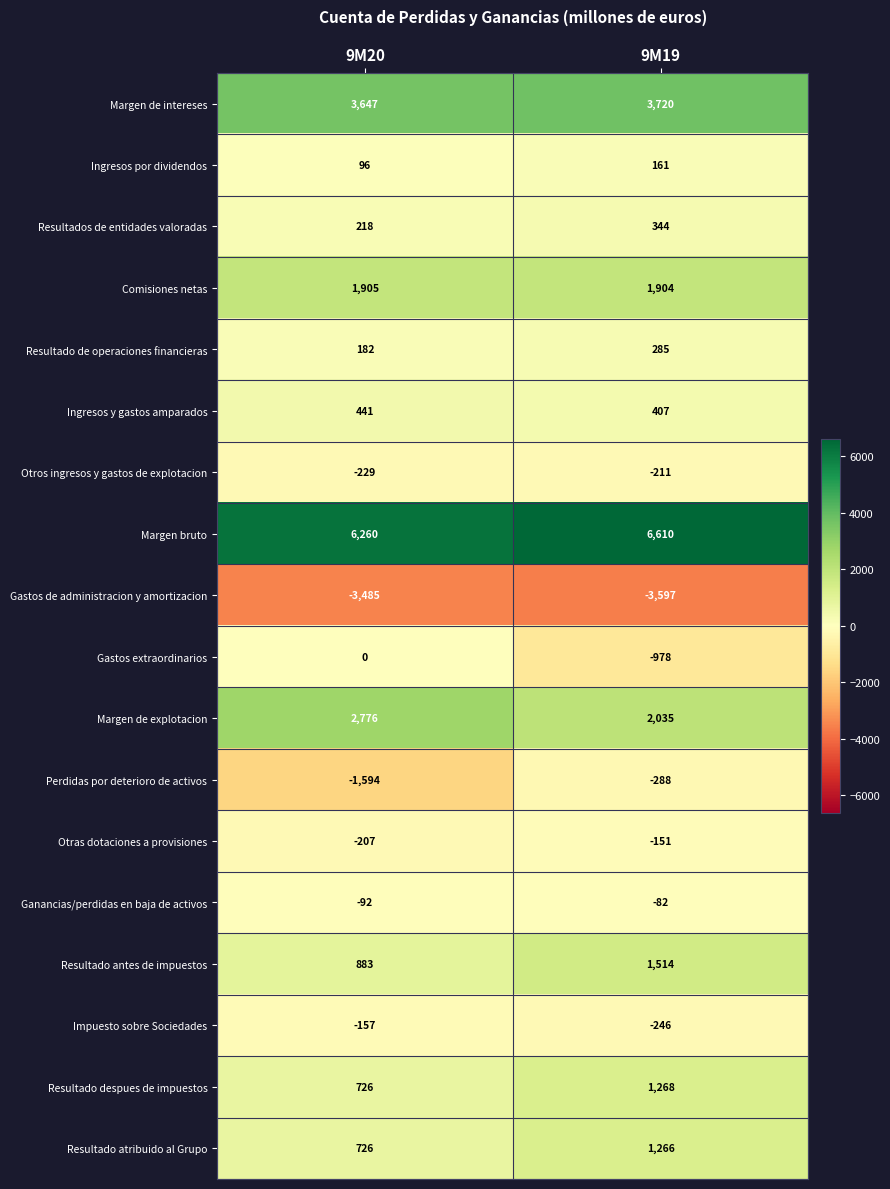

Which series has the largest range (max minus min)?

Perdidas por deterioro de activos